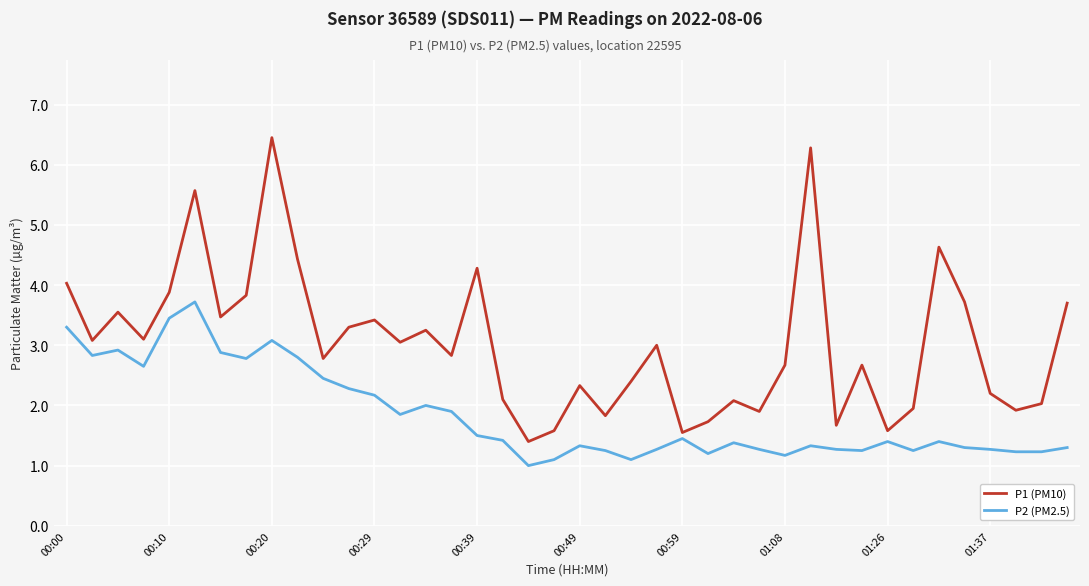

In P2 (PM2.5), how many points are higher than both neighbors (excluding endpoints)?

10